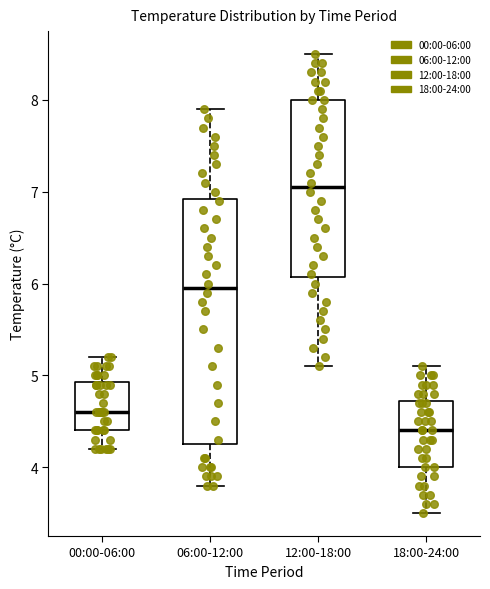

Reading left to right, read every box against the y-axis: the position of its median line, the range the box covers, and the ends of its whiskers. The values are not printed on the chart, so give them approximately, as read against the axis.

00:00-06:00: median 4.6, box 4.4 to 4.9, whiskers 4.2 to 5.2
06:00-12:00: median 6.0, box 4.3 to 6.9, whiskers 3.8 to 7.9
12:00-18:00: median 7.1, box 6.1 to 8.0, whiskers 5.1 to 8.5
18:00-24:00: median 4.4, box 4.0 to 4.7, whiskers 3.5 to 5.1